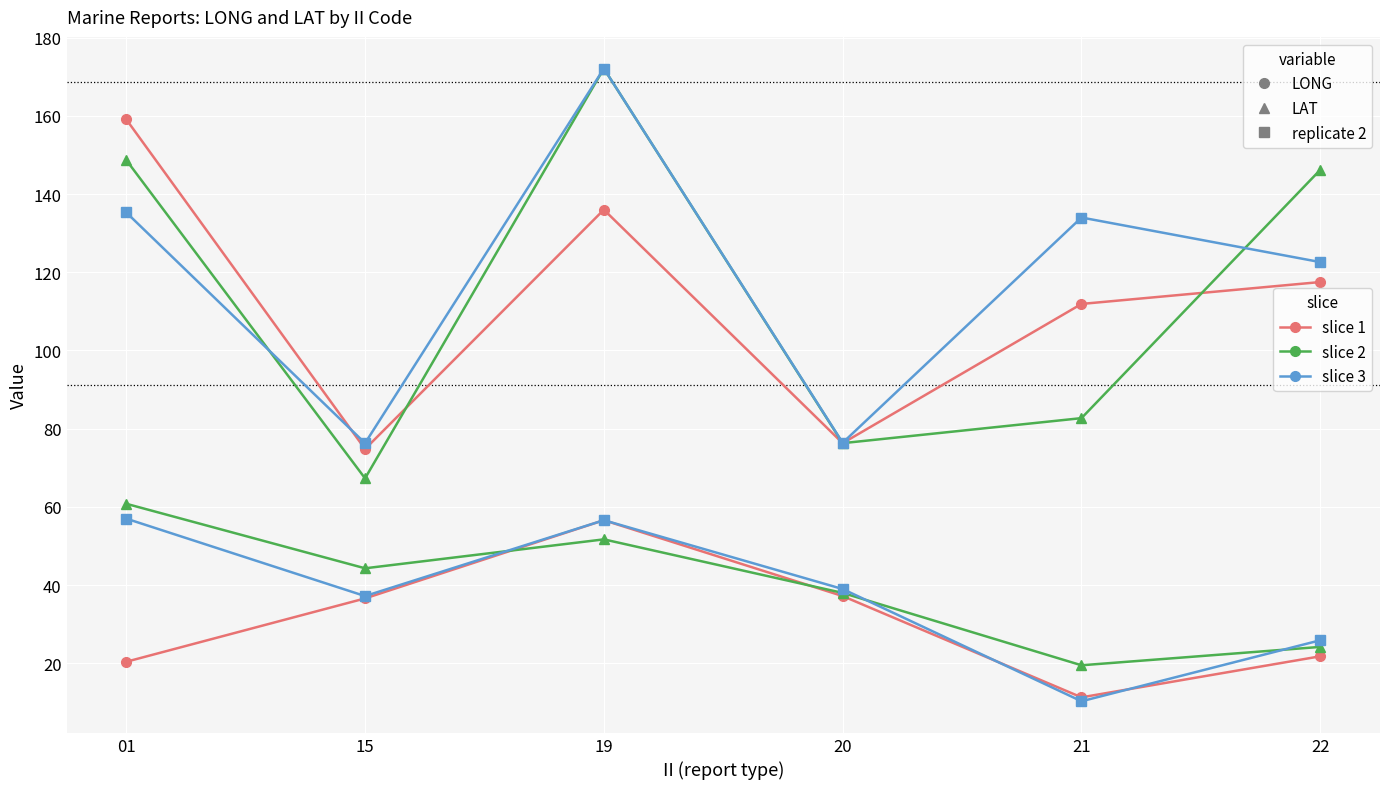

How many categories are shown in the chart?

6